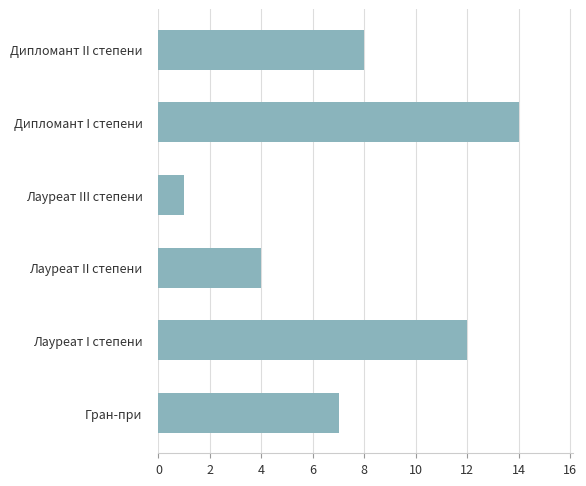

What is the maximum value shown in the chart?

14